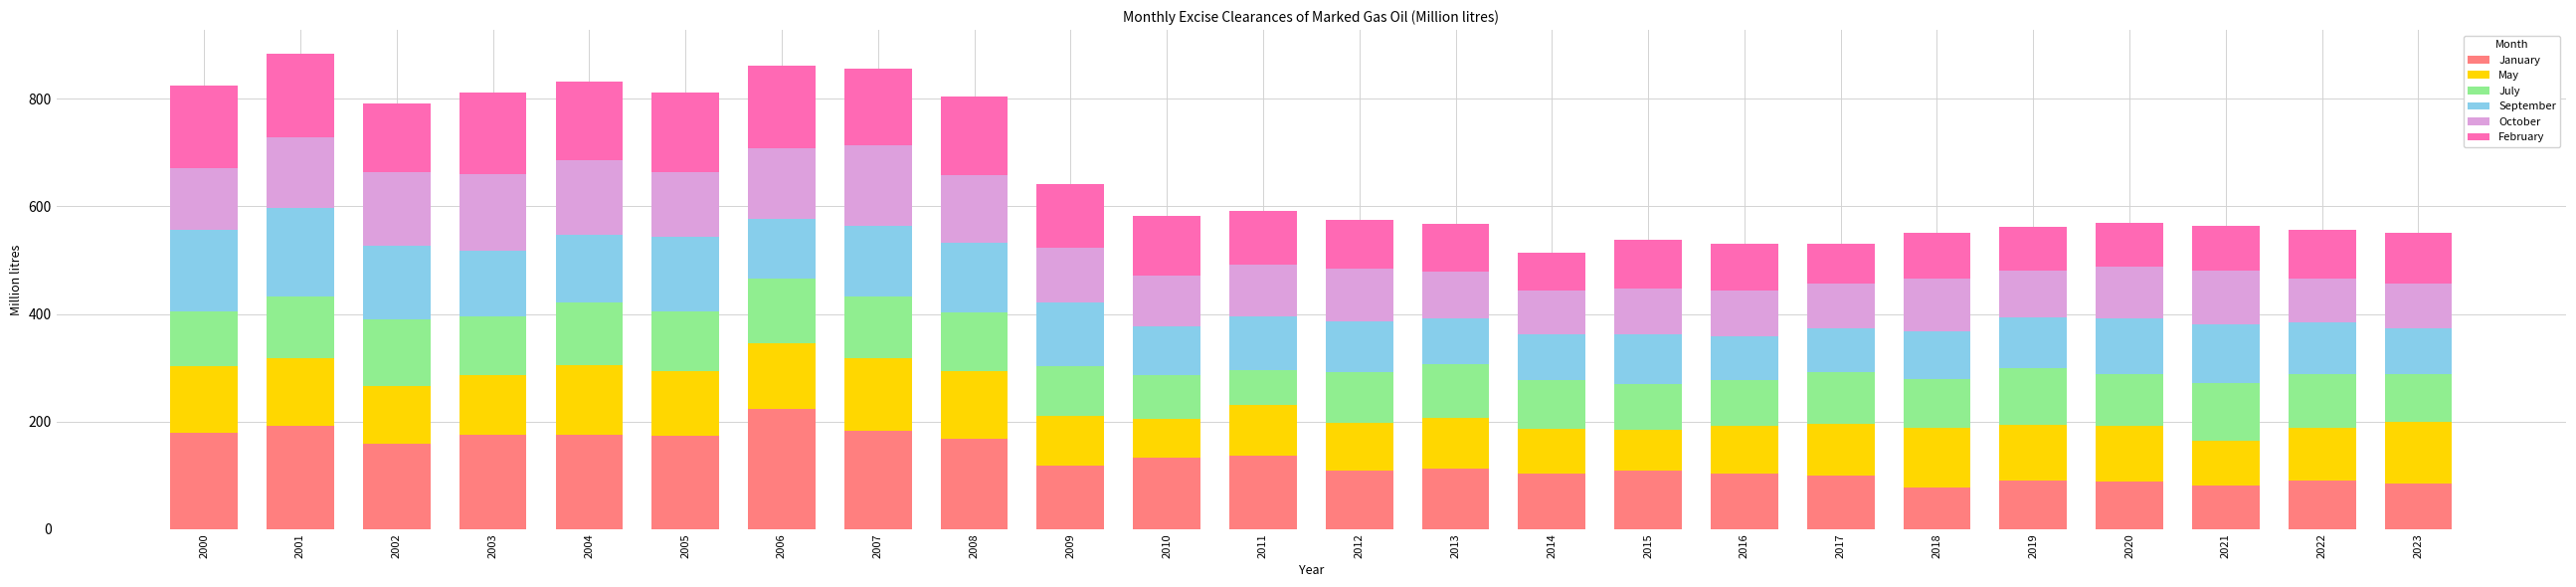

How many bars are there in total?

24